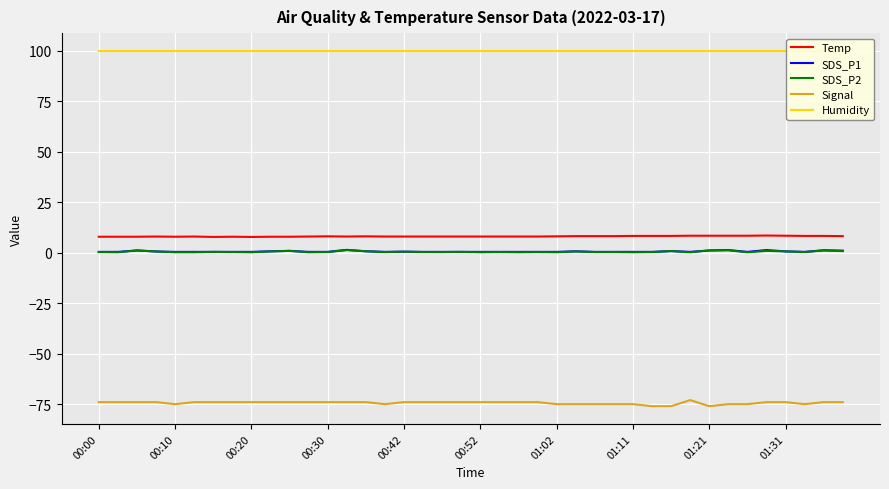

Between 18 and 13, which is larger?

18